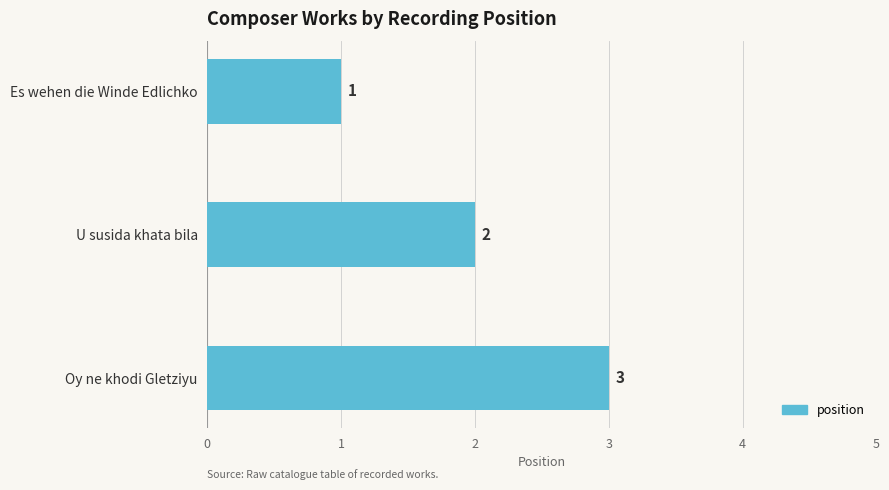

How many values are below 2?

1